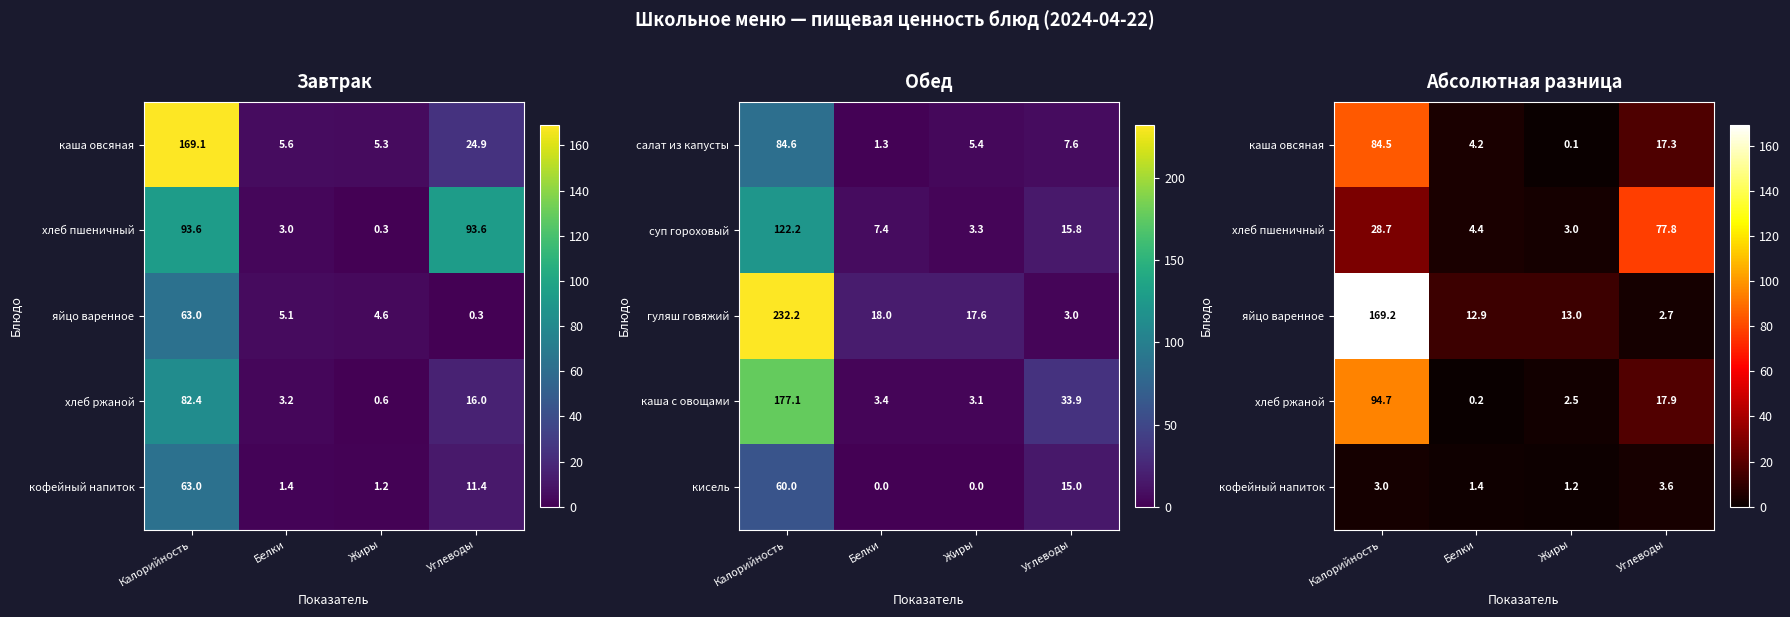

True or false: кисель has a value of -33.1 at Жиры.

False